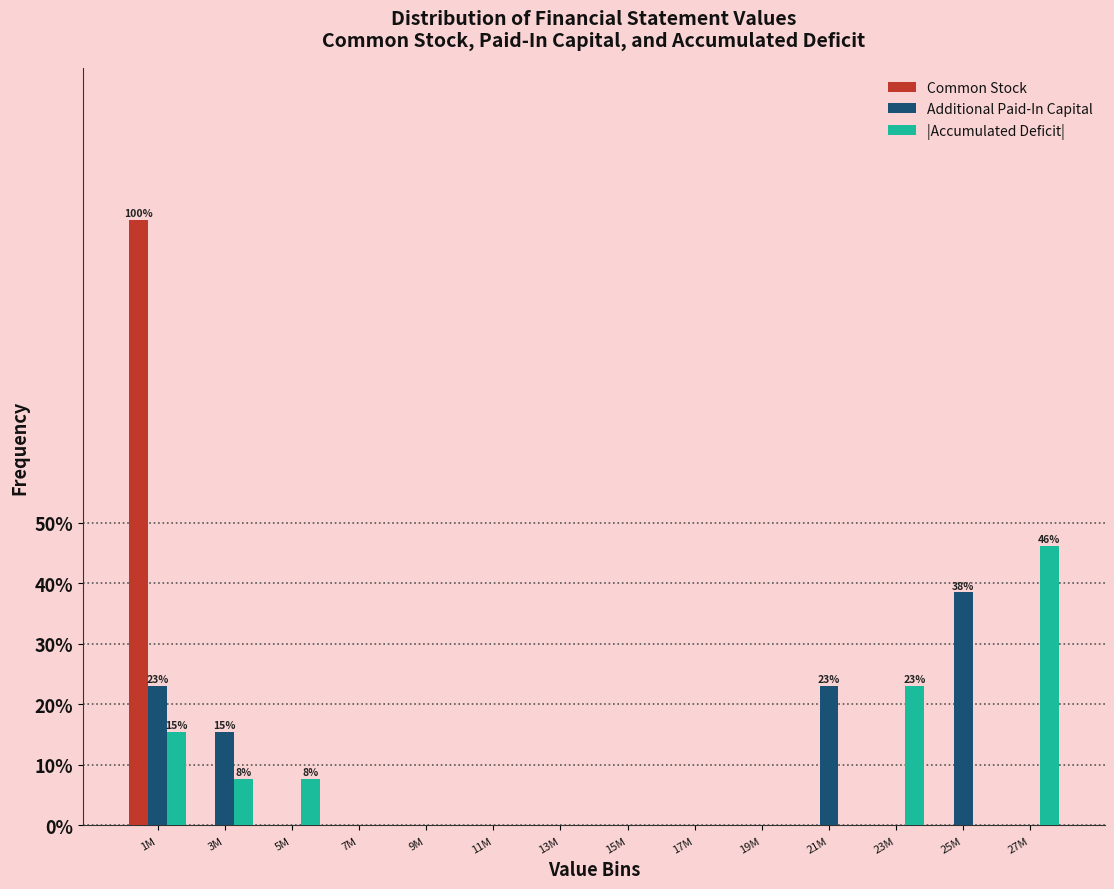

Is it true that Additional Paid-In Capital equals -25.8 at 11M?

False